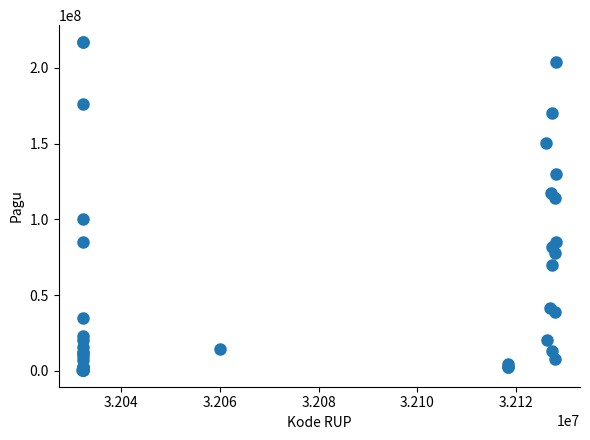

What Y value in the scatter plot is closest to 108830000?

114296000